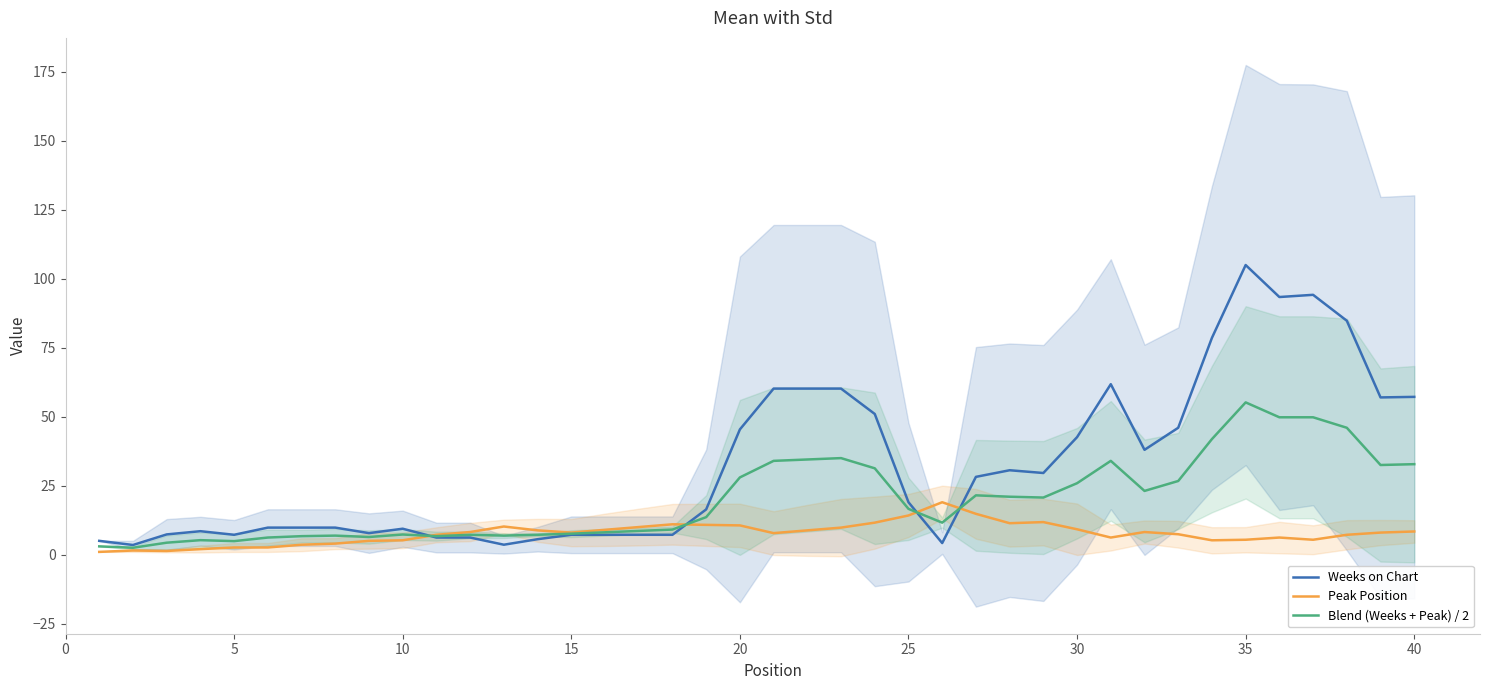

Is it true that Weeks on Chart equals 45.4 at 20?

True